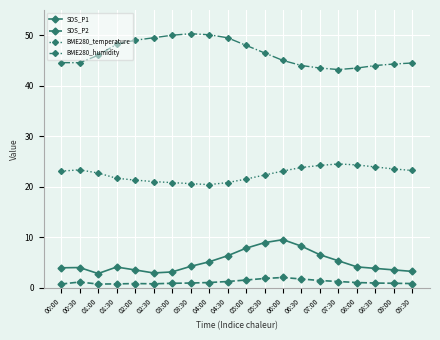

True or false: SDS_P2 has more than 2 points higher than both neighbors.

True